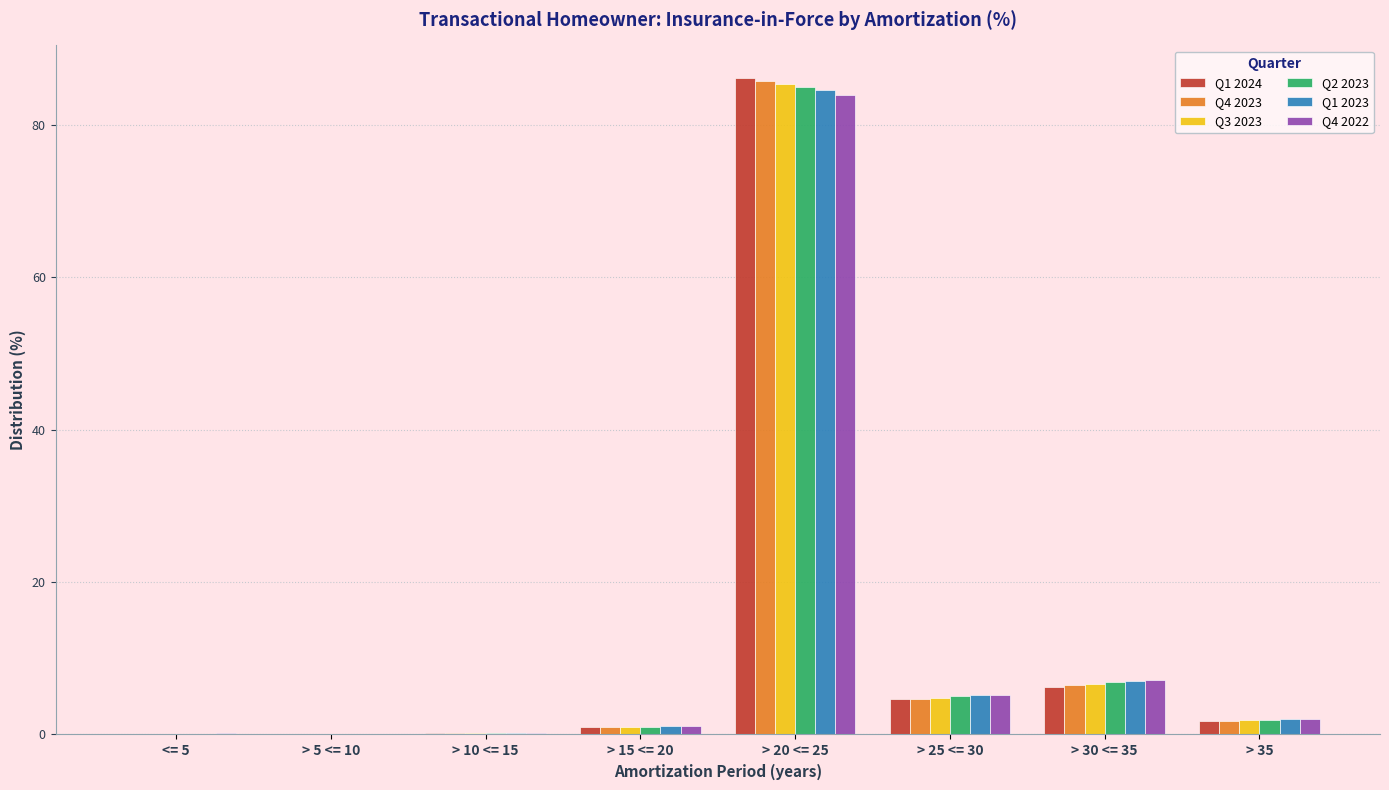

Where does the Q4 2022 series first go above 2?

> 20 <= 25